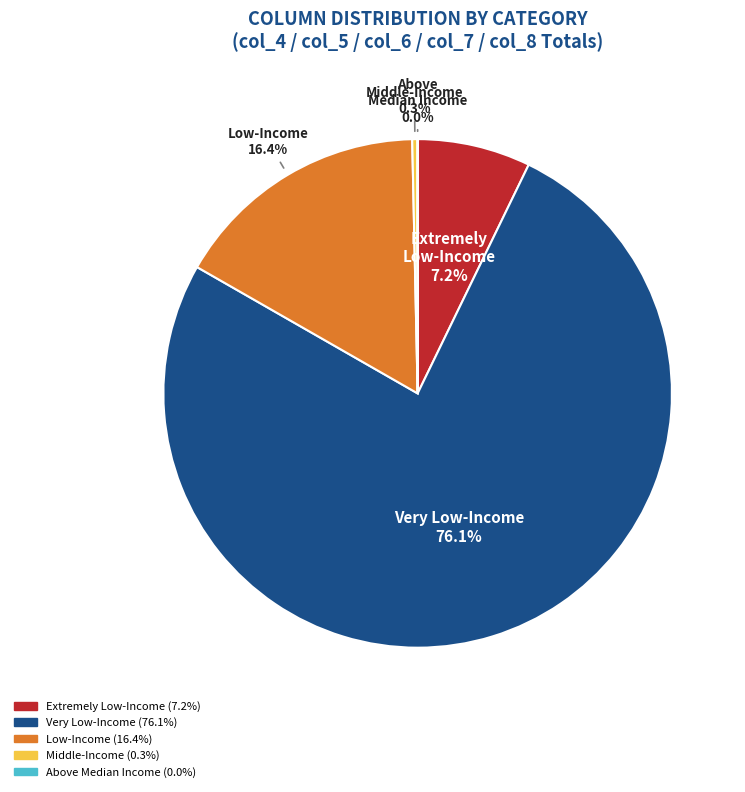

Which slice is the largest?

Very Low-Income